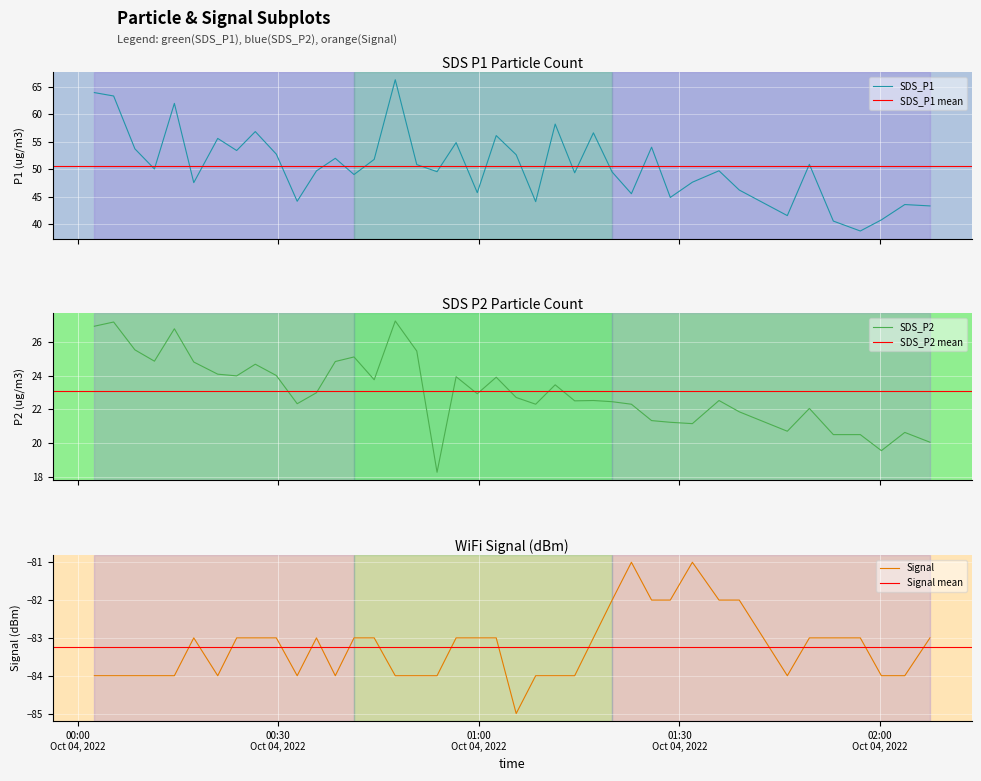

What is the maximum value for SDS_P2?

27.2